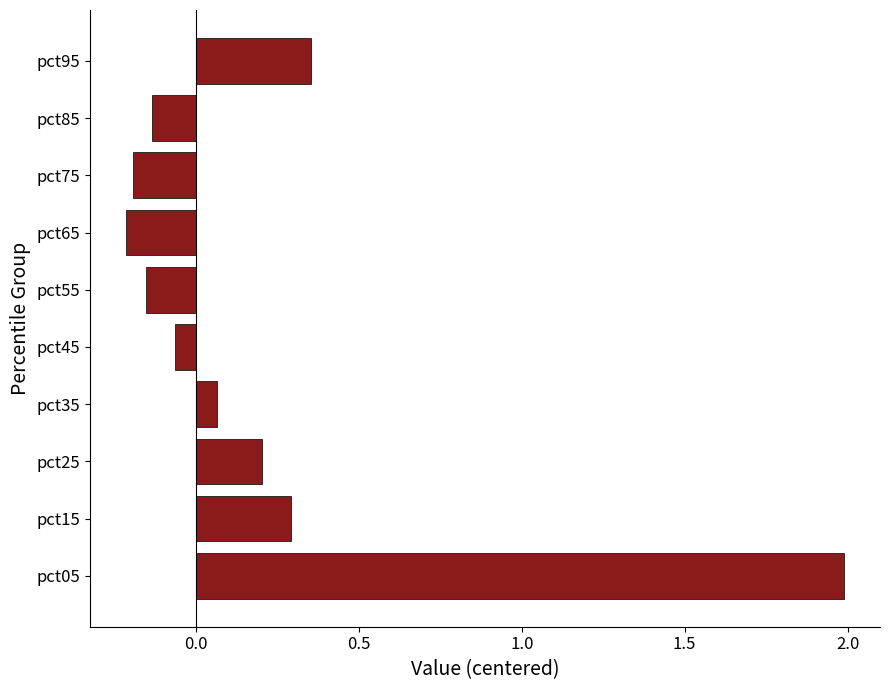

What is the greatest value displayed?

2.0